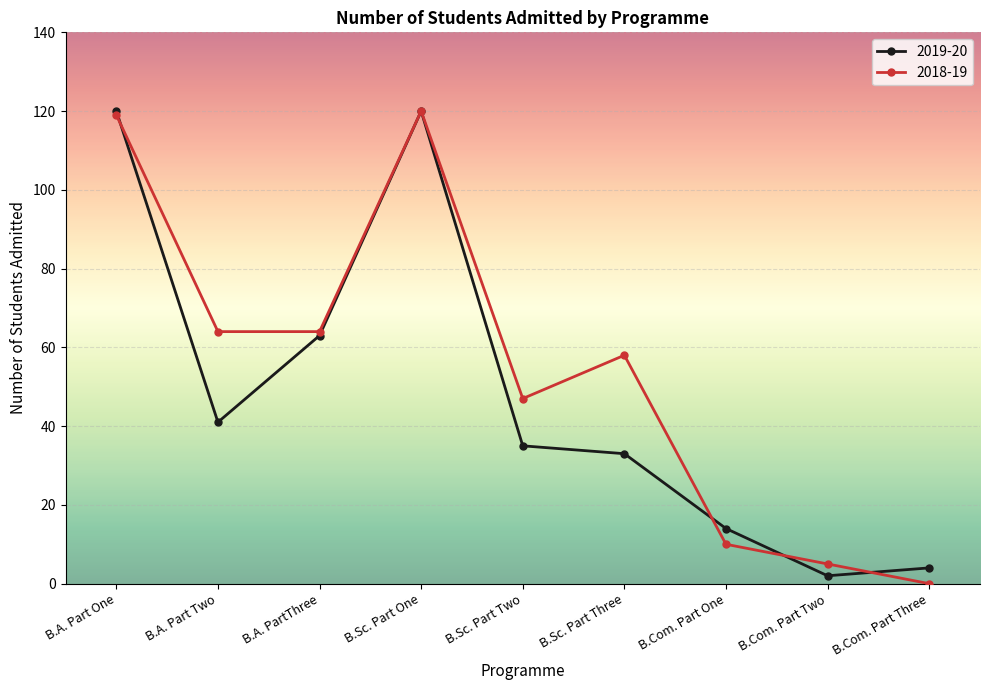

True or false: 2019-20 has more than 2 points higher than both neighbors.

False